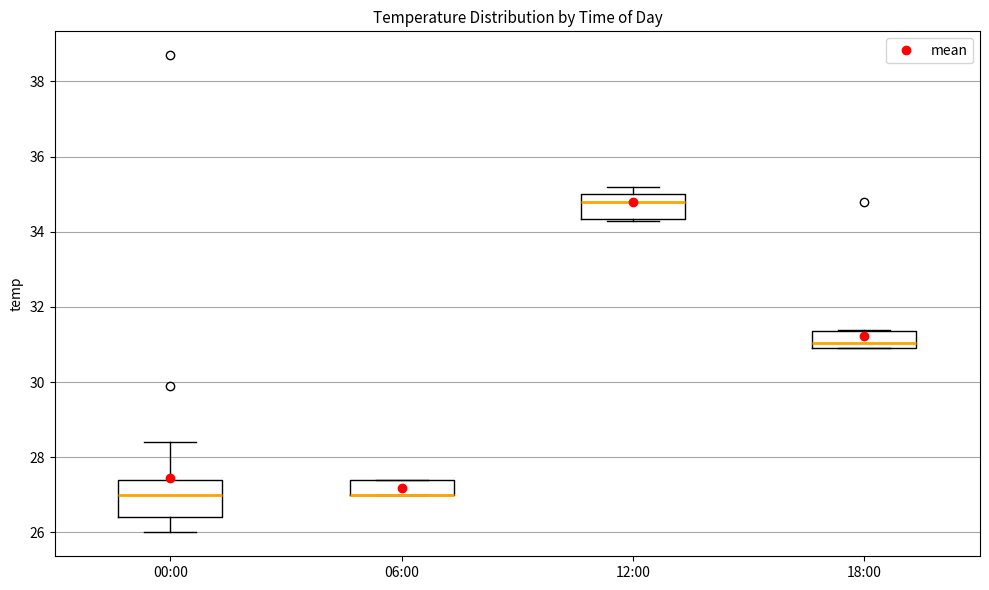

Where is the lower edge of the box for 06:00 on the y-axis? The values are not printed on the chart, so give them approximately, as read against the axis.

27.0